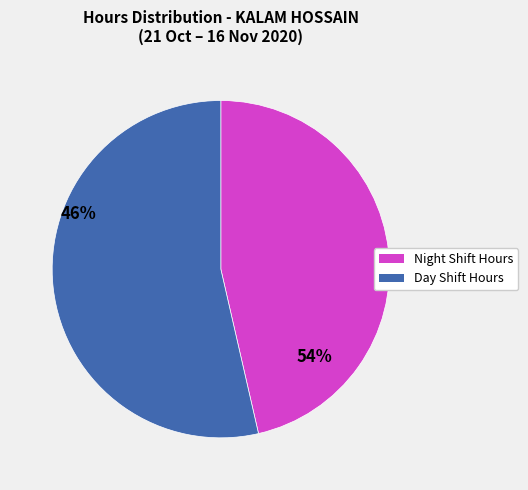

Does any single category account for the majority?

Yes